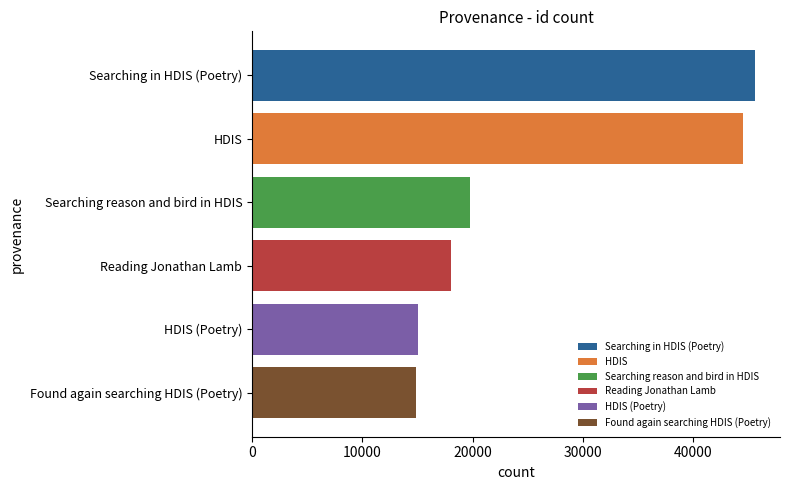

What is the sum of all values?

157714